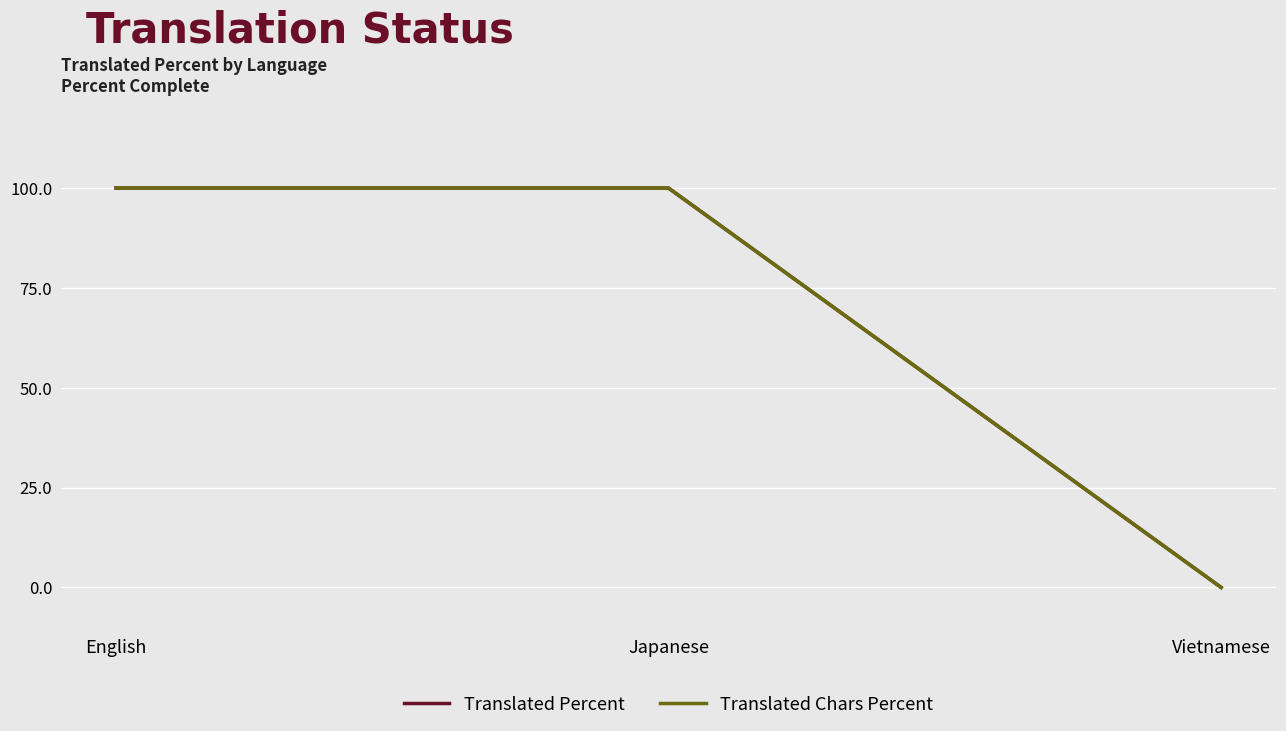

Does the chart display data point markers on the line(s)?

No